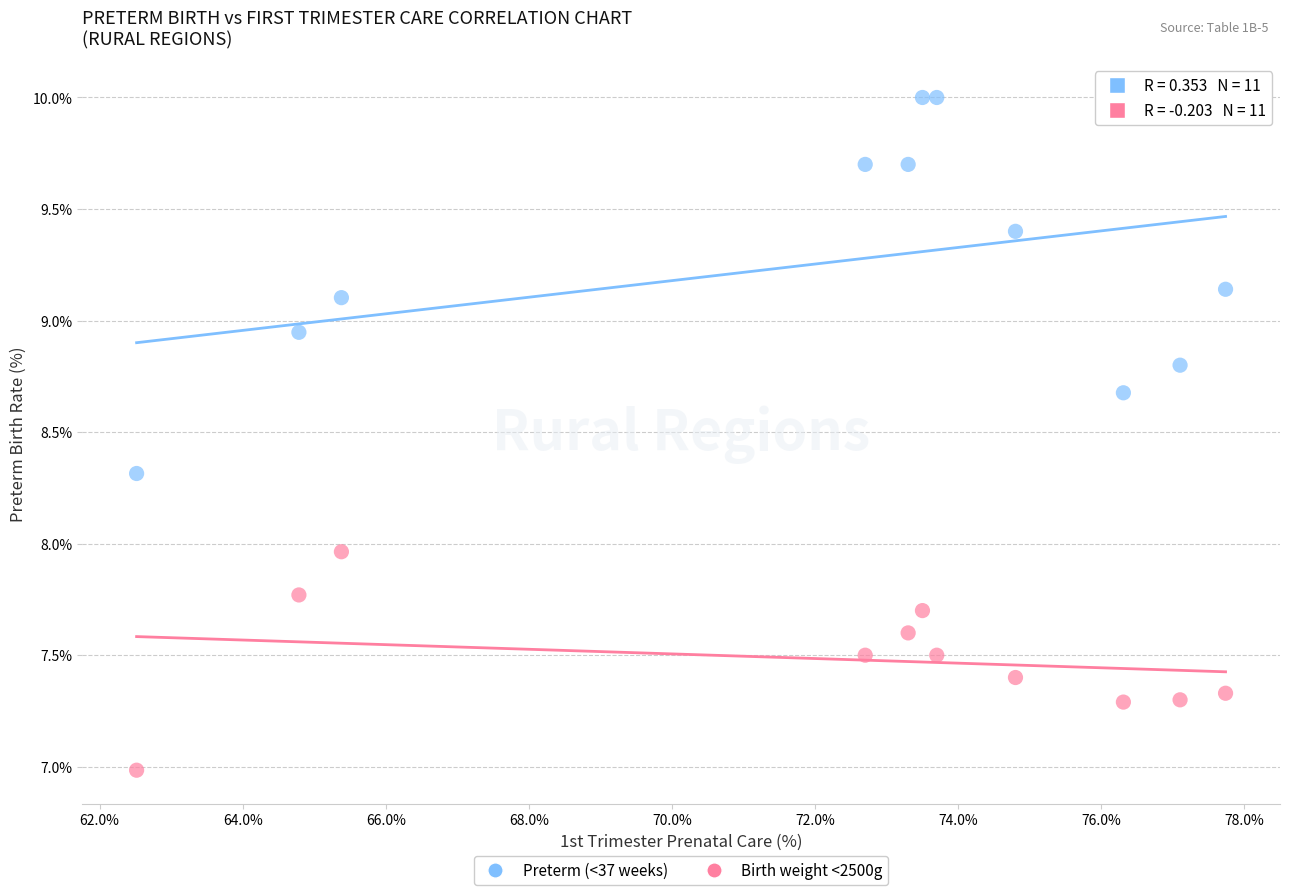

Which series has the largest Y range (max minus min)?

Preterm (<37 weeks)